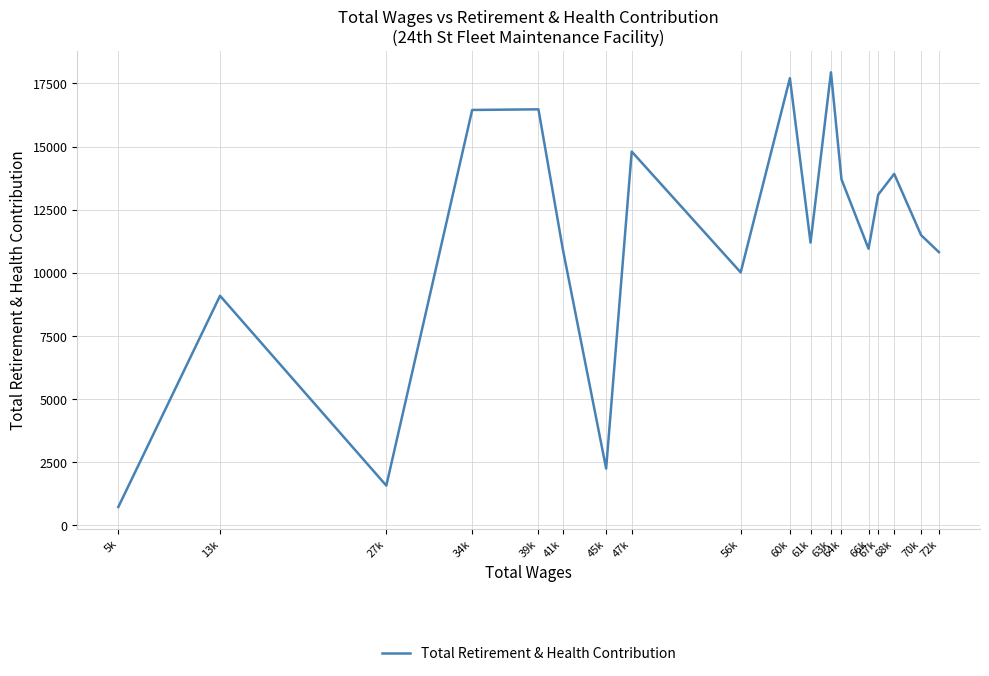

What is the difference between the values at 56k and 27k?

8444